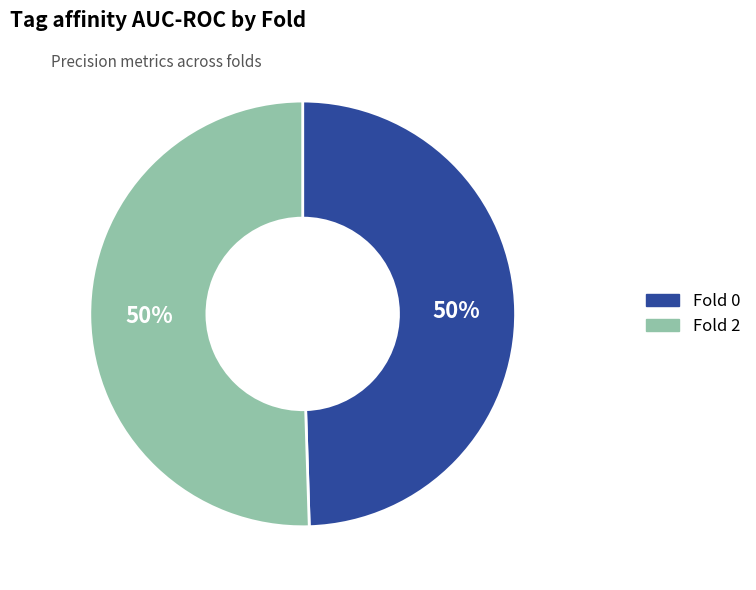

Count the number of slices in the pie.

2